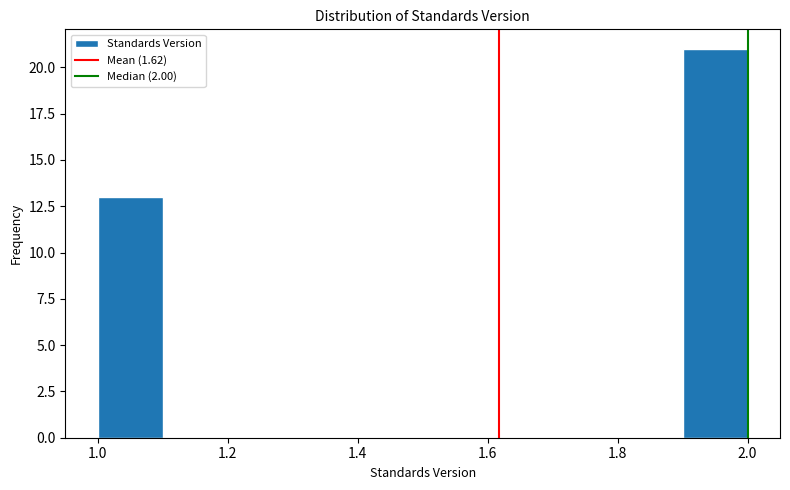

What is the height of the bar covering 1.9 to 2.0 on the x-axis? The values are not printed on the chart, so give them approximately, as read against the axis.

21